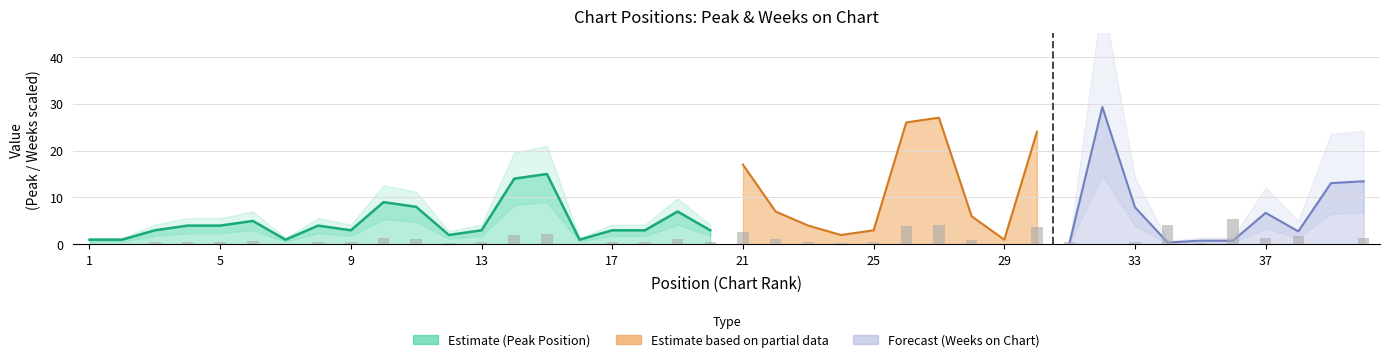

What is the sum of all values?

47.4